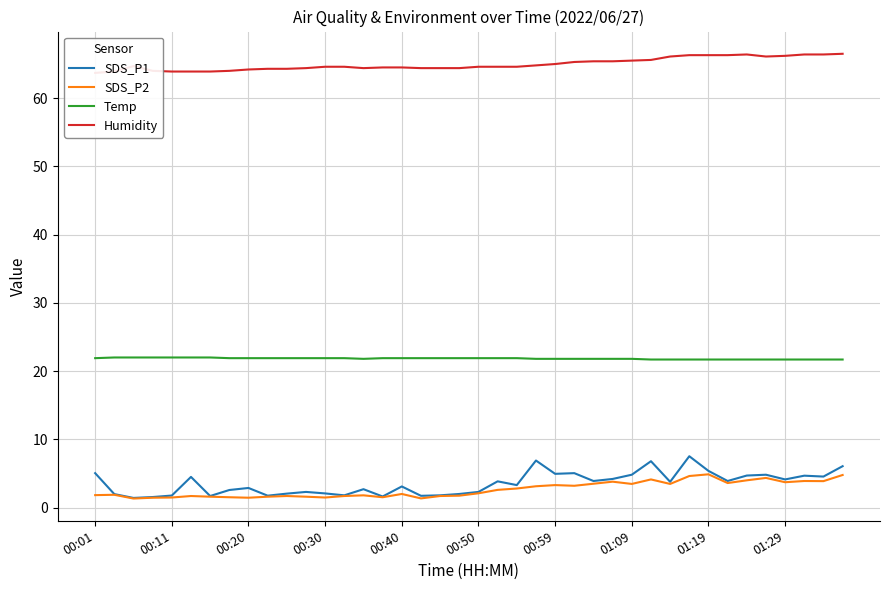

Rank the series by their maximum value, from highest to lowest.

Humidity, Temp, SDS_P1, SDS_P2